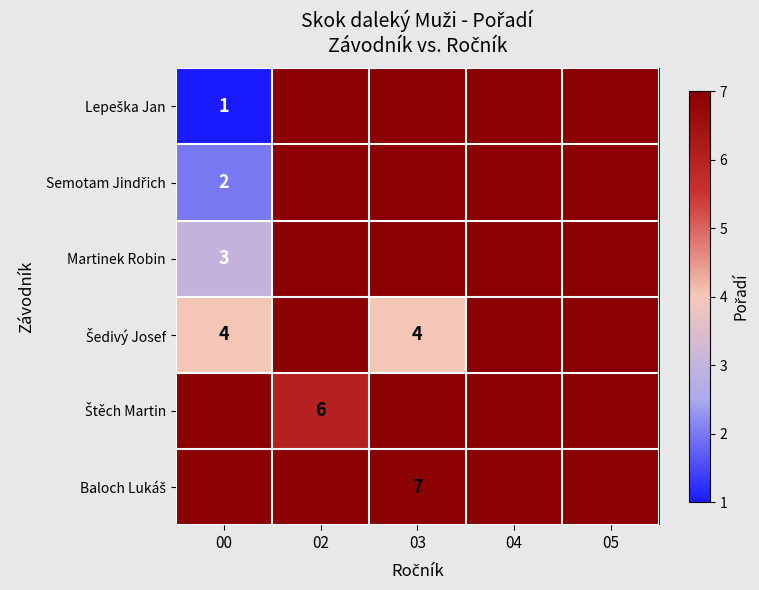

At how many categories does at least one series exceed 10?

5